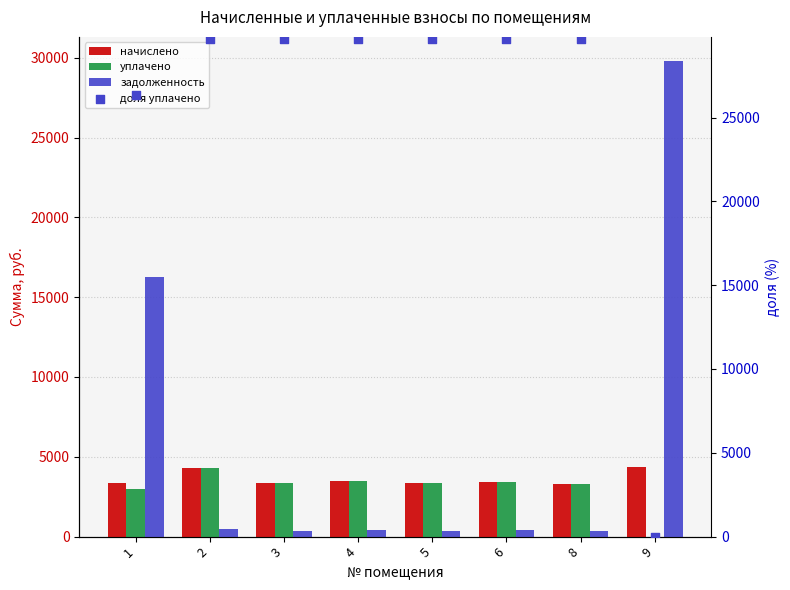

Which series reaches the maximum Y coordinate?

задолженность